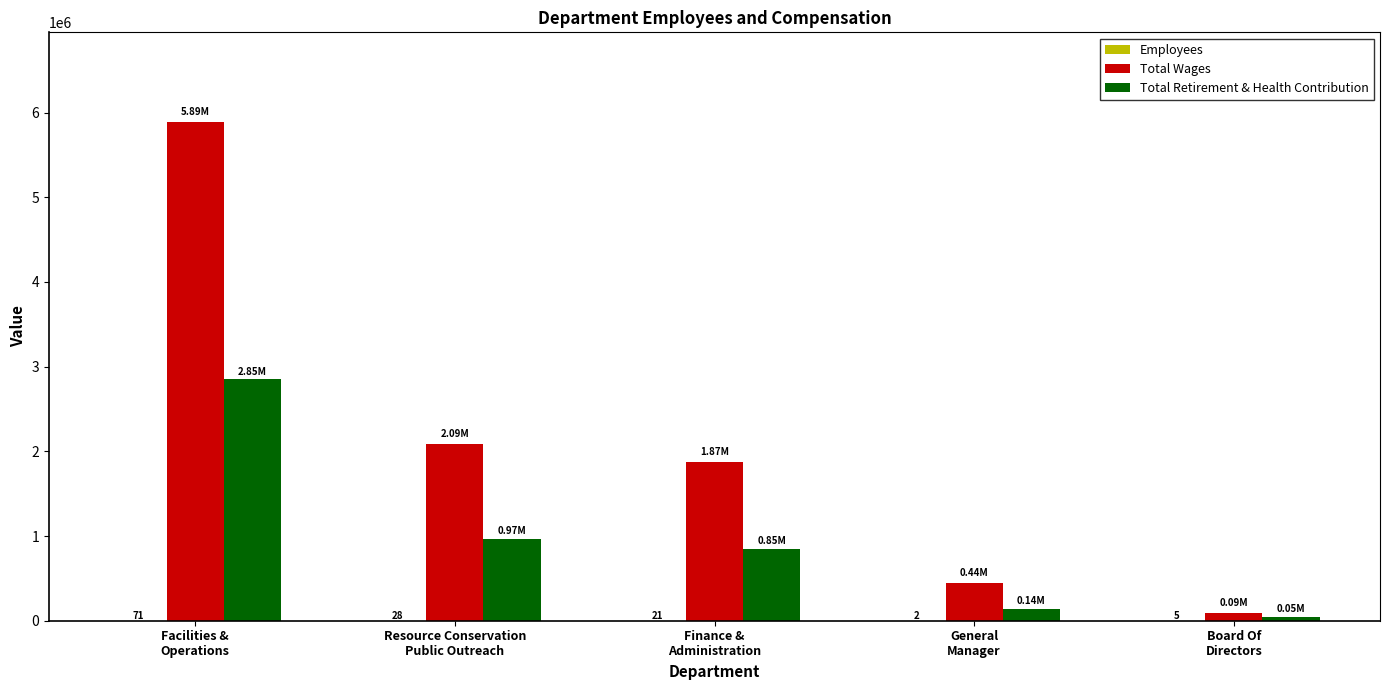

What is the sum of all Total Wages values?

10381025